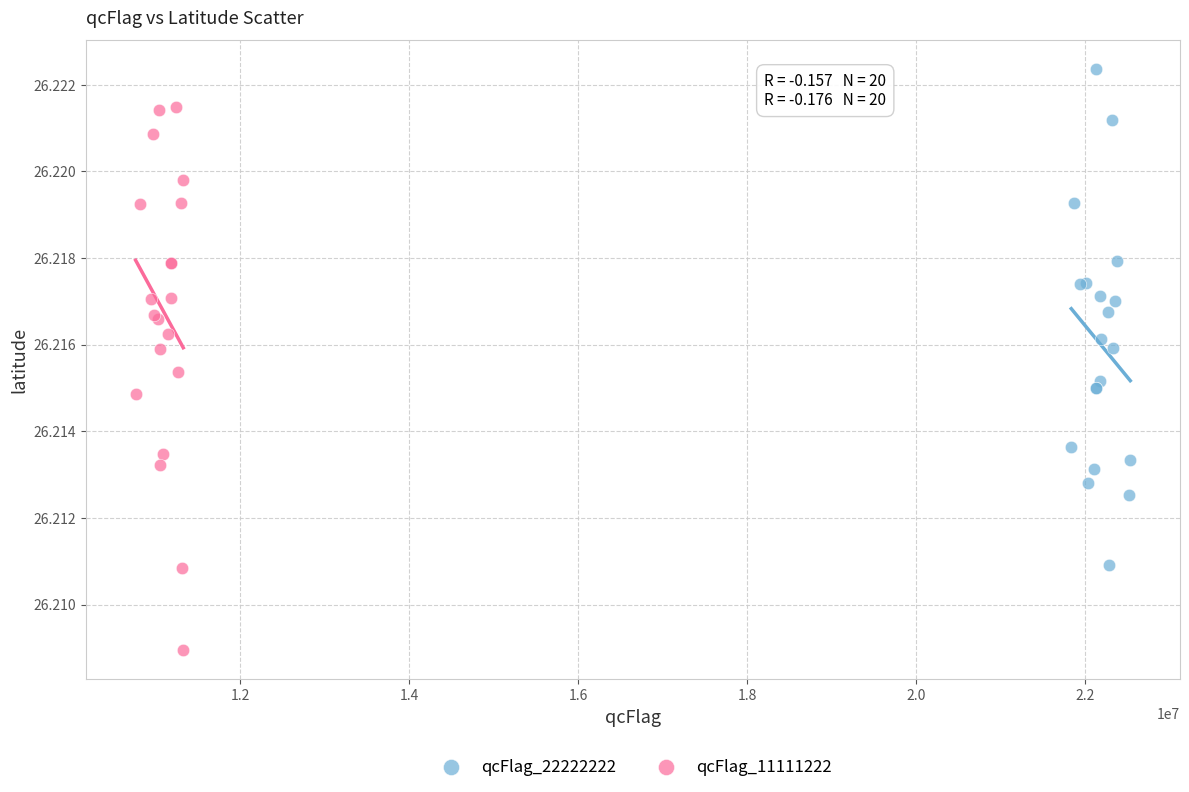

Which series has the widest spread of Y values?

qcFlag_11111222